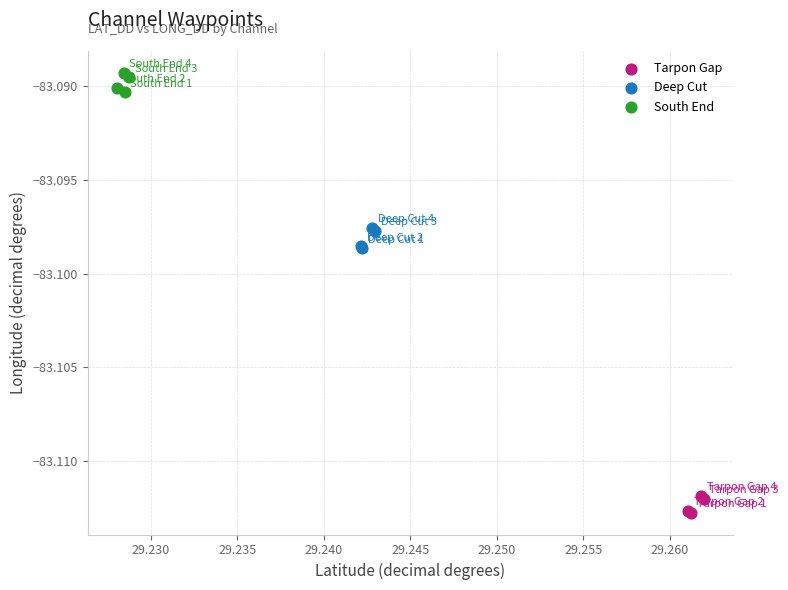

Which series reaches the minimum Y coordinate?

Tarpon Gap